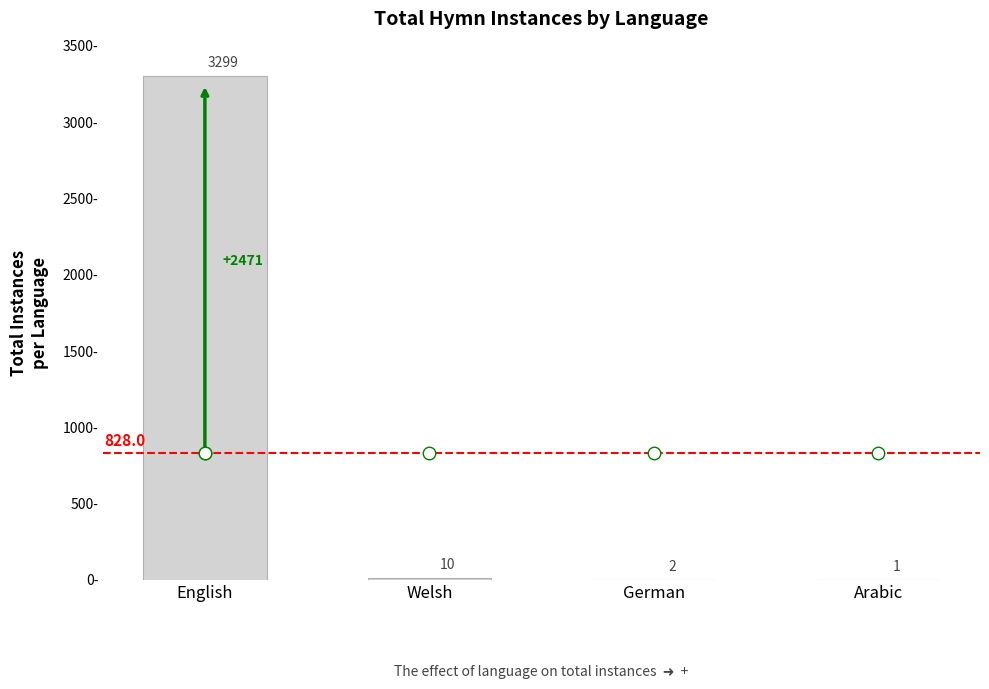

Reading left to right, what are all the values shown in this chart?

3299	10	2	1